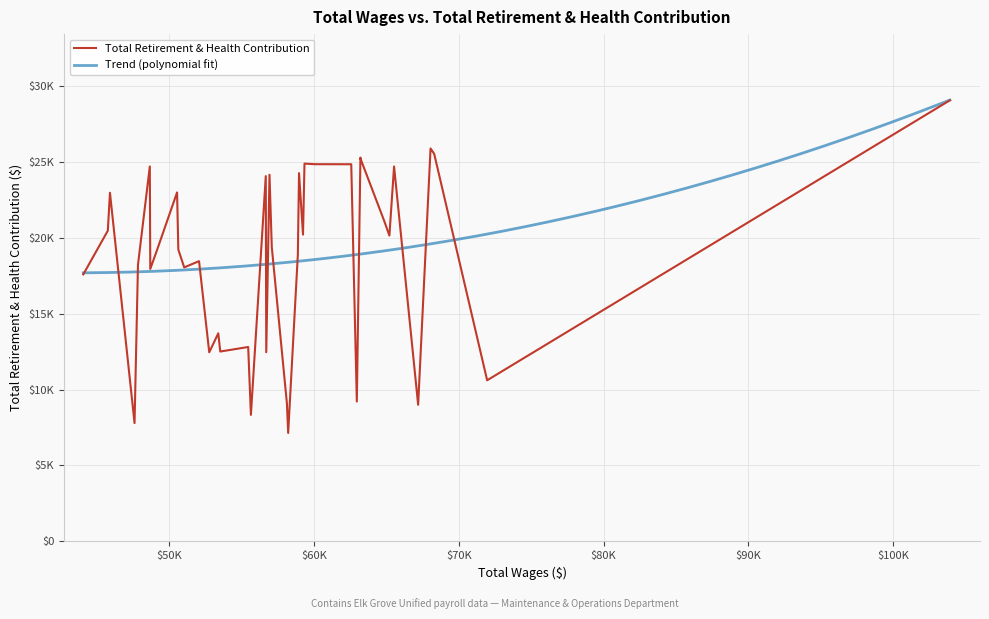

Between 2 and 32, which is larger?

2